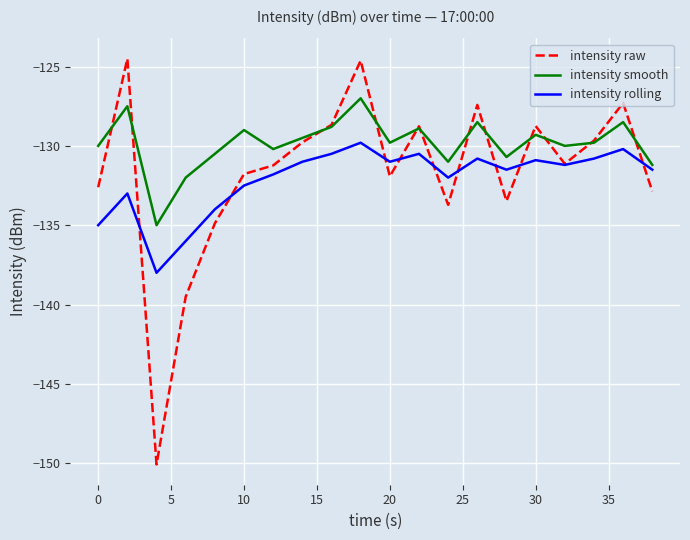

What is the sum of all intensity rolling values?

-2642.0